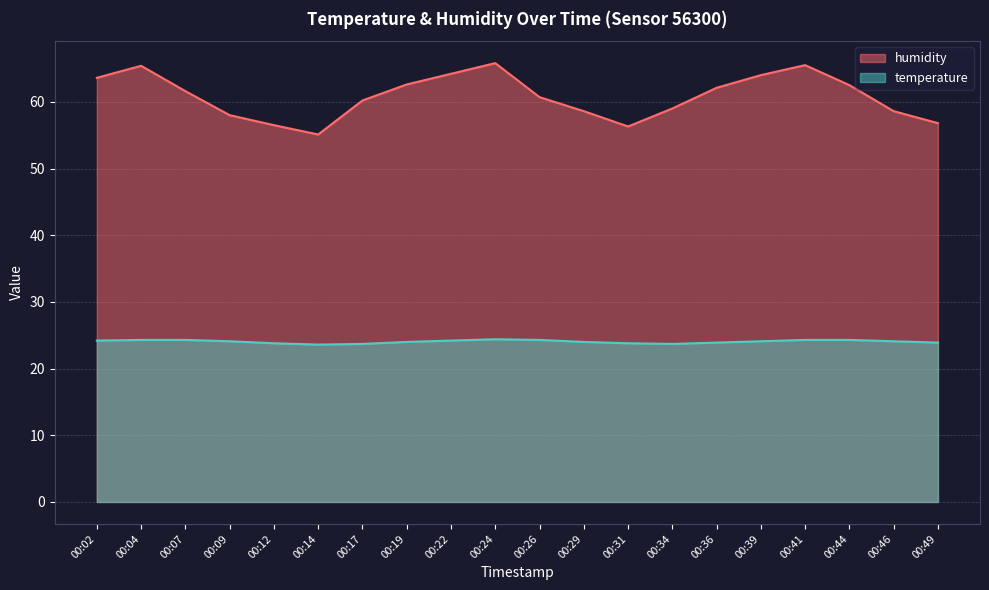

What are all the series names shown in the legend?

humidity, temperature